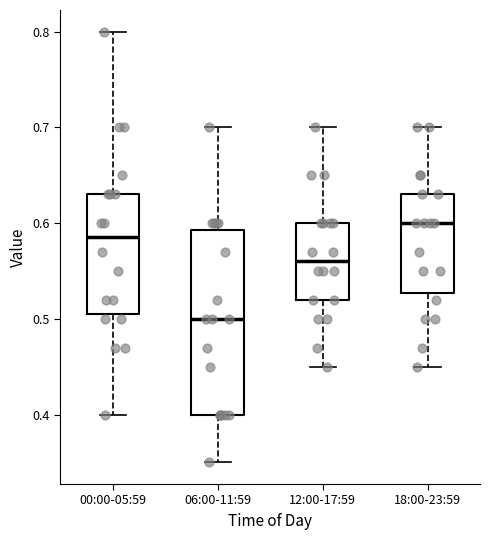

Which box is the tallest, from its lower edge to its upper edge?

06:00-11:59